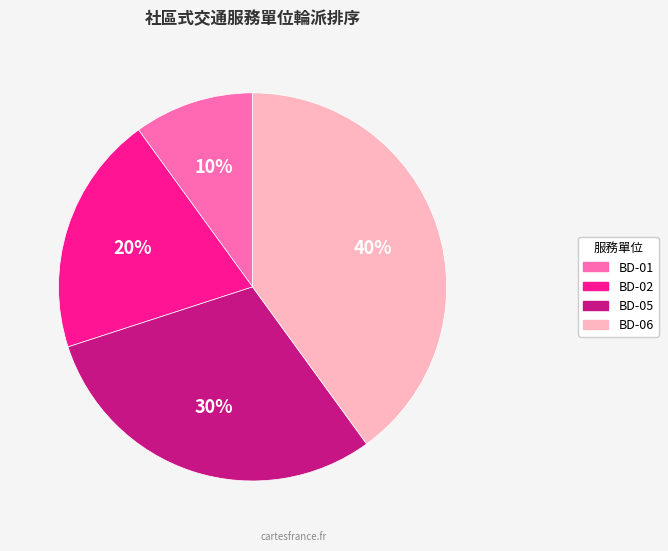

What percentage is the BD-01 slice, to the nearest percent?

10%